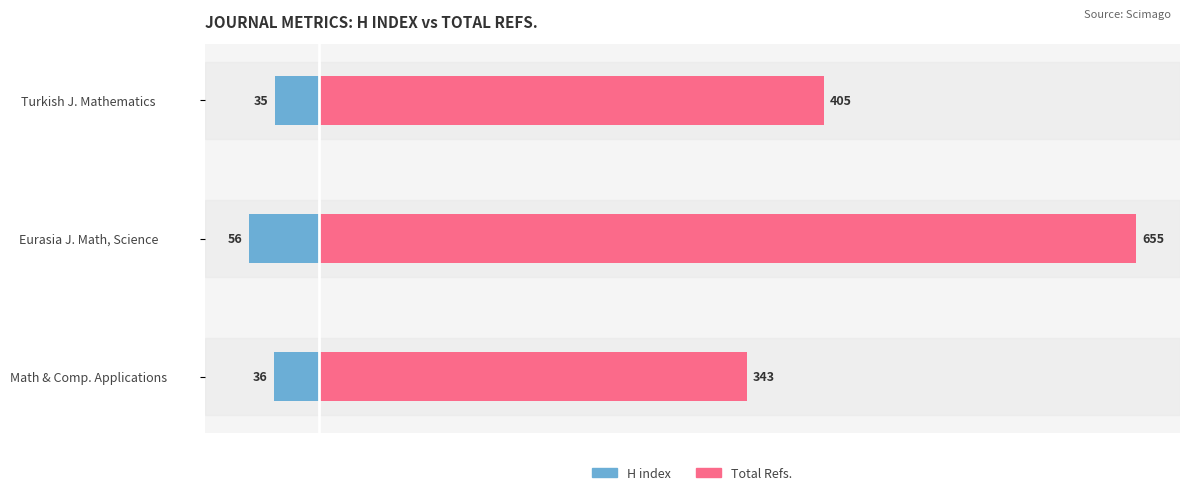

What is the difference between the H index values at Turkish J. Mathematics and Math & Comp. Applications?

1